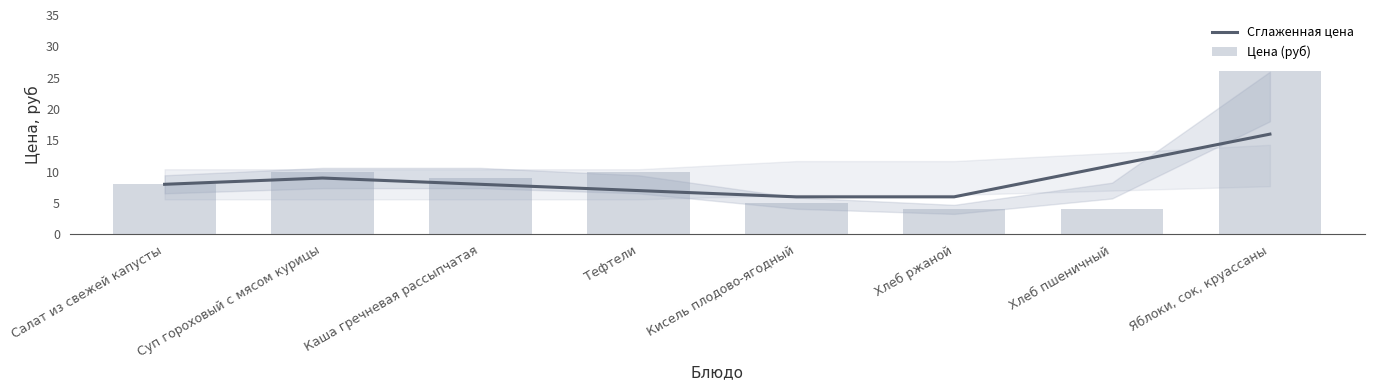

The value of Сглаженная цена at Суп гороховый с мясом курицы is 3. True or false?

False